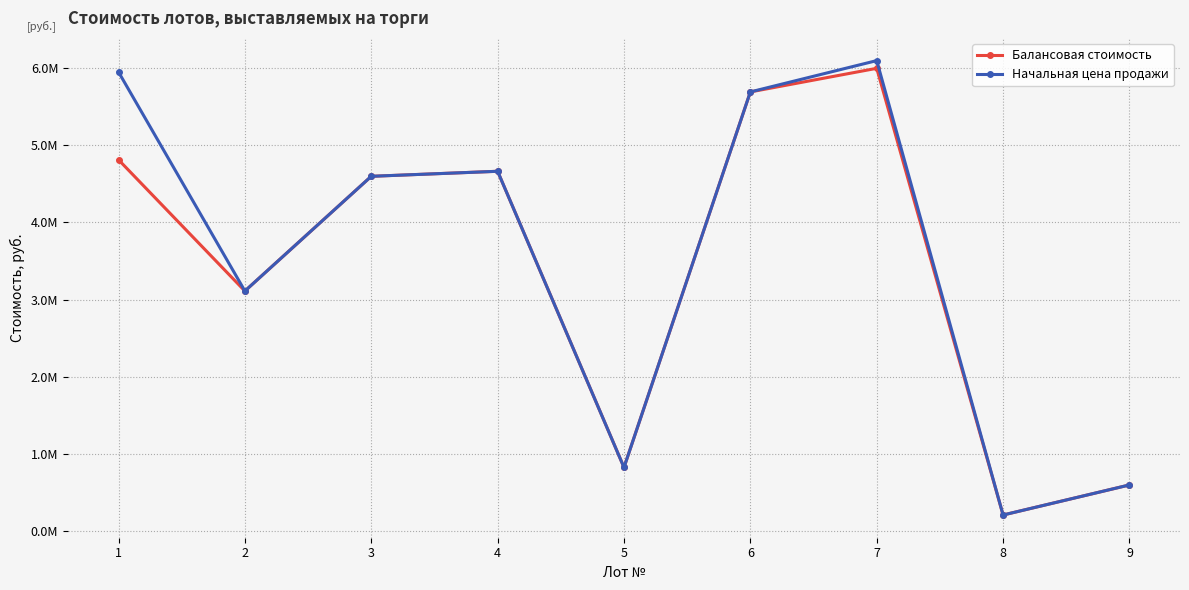

List the series in order of their peak value, highest first.

Начальная цена продажи, Балансовая стоимость